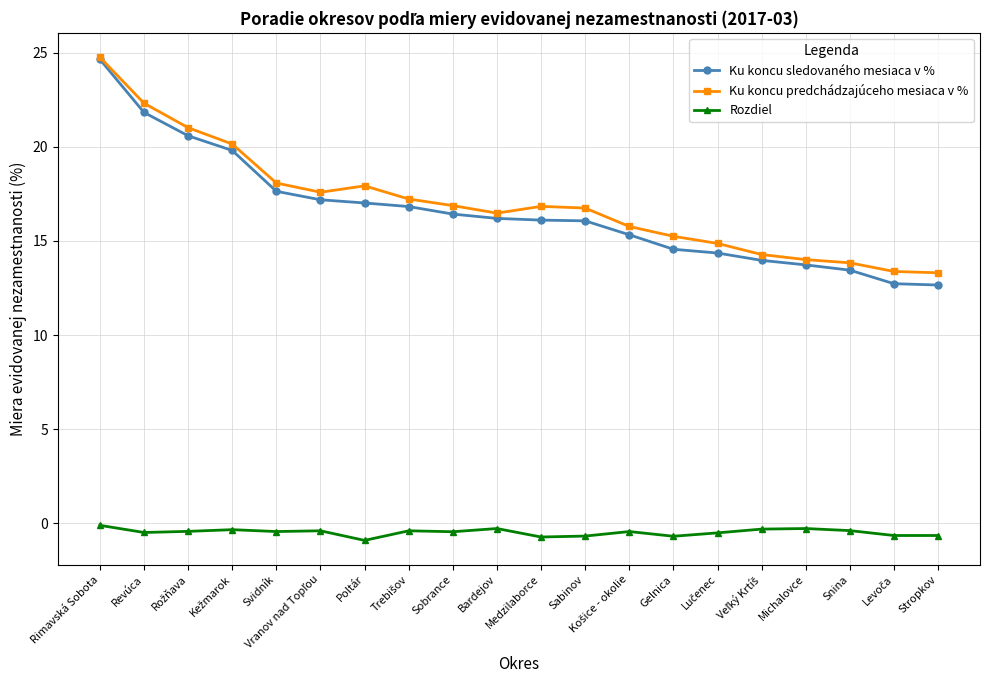

True or false: Rozdiel has more than 2 interior local peaks.

True